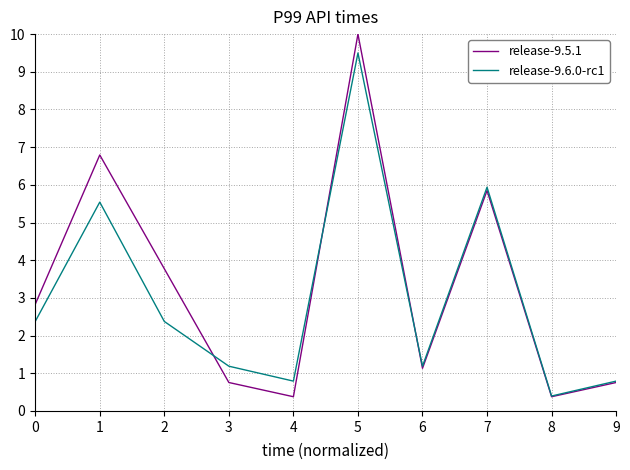

Does the chart have visible grid lines?

Yes